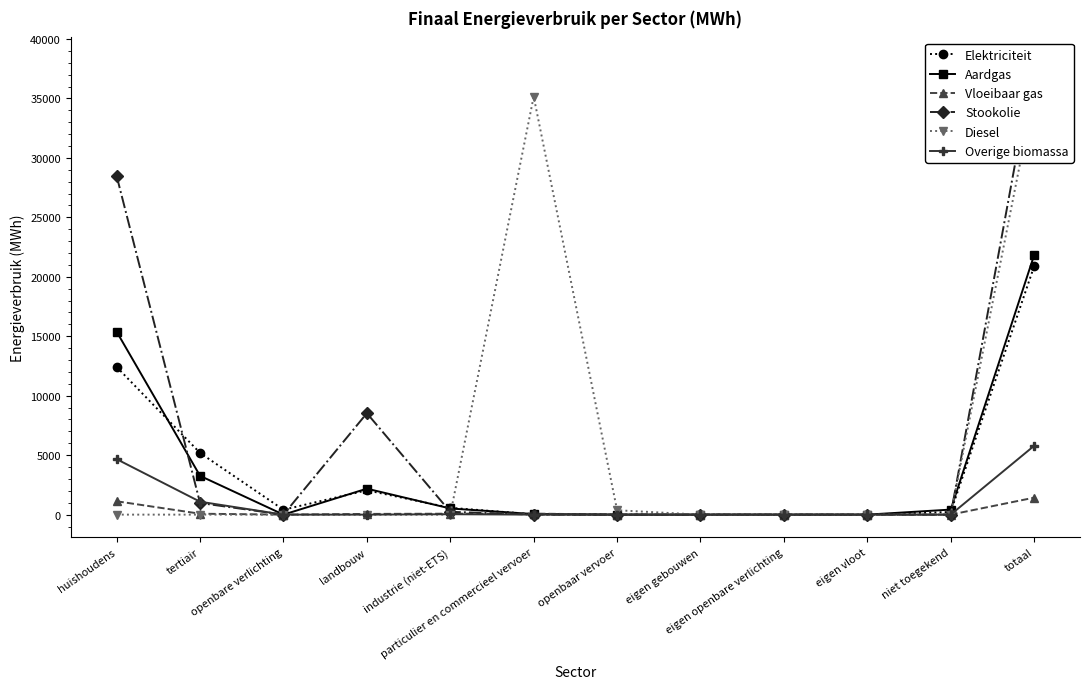

Reading left to right, what are all the values shown in this chart?

Elektriciteit: huishoudens=12415.3	tertiair=5188.5	openbare verlichting=411.0	landbouw=2046.8	industrie (niet-ETS)=573.3	particulier en commercieel vervoer=28.4	openbaar vervoer=3.9	eigen gebouwen=0.0	eigen openbare verlichting=0.0	eigen vloot=0.0	niet toegekend=222.6	totaal=20890.0
Aardgas: huishoudens=15382.1	tertiair=3260.7	openbare verlichting=0.0	landbouw=2183.4	industrie (niet-ETS)=517.3	particulier en commercieel vervoer=49.9	openbaar vervoer=0.0	eigen gebouwen=0.0	eigen openbare verlichting=0.0	eigen vloot=0.0	niet toegekend=424.2	totaal=21817.6
Vloeibaar gas: huishoudens=1124.0	tertiair=76.2	openbare verlichting=0.0	landbouw=60.2	industrie (niet-ETS)=79.5	particulier en commercieel vervoer=86.8	openbaar vervoer=0.0	eigen gebouwen=0.0	eigen openbare verlichting=0.0	eigen vloot=0.0	niet toegekend=0.0	totaal=1426.7
Stookolie: huishoudens=28476.1	tertiair=978.2	openbare verlichting=0.0	landbouw=8527.1	industrie (niet-ETS)=237.7	particulier en commercieel vervoer=0.0	openbaar vervoer=0.0	eigen gebouwen=0.0	eigen openbare verlichting=0.0	eigen vloot=0.0	niet toegekend=0.0	totaal=38219.0
Diesel: huishoudens=0.0	tertiair=0.0	openbare verlichting=0.0	landbouw=0.0	industrie (niet-ETS)=0.0	particulier en commercieel vervoer=35156.2	openbaar vervoer=368.0	eigen gebouwen=0.0	eigen openbare verlichting=0.0	eigen vloot=0.0	niet toegekend=0.0	totaal=35524.2
Overige biomassa: huishoudens=4665.3	tertiair=1086.9	openbare verlichting=0.0	landbouw=0.0	industrie (niet-ETS)=34.6	particulier en commercieel vervoer=0.0	openbaar vervoer=0.0	eigen gebouwen=0.0	eigen openbare verlichting=0.0	eigen vloot=0.0	niet toegekend=0.0	totaal=5786.8